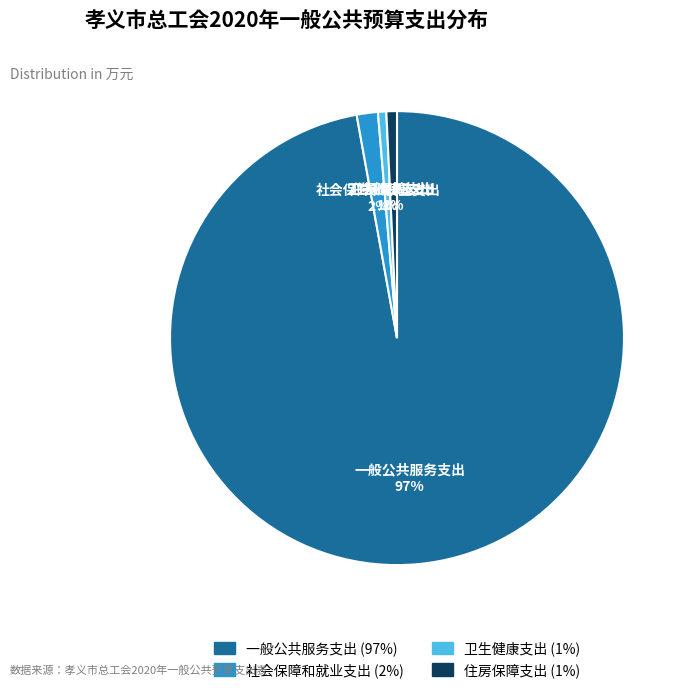

To the nearest percent, what is the difference between the 住房保障支出 and 社会保障和就业支出 slice percentages?

1%